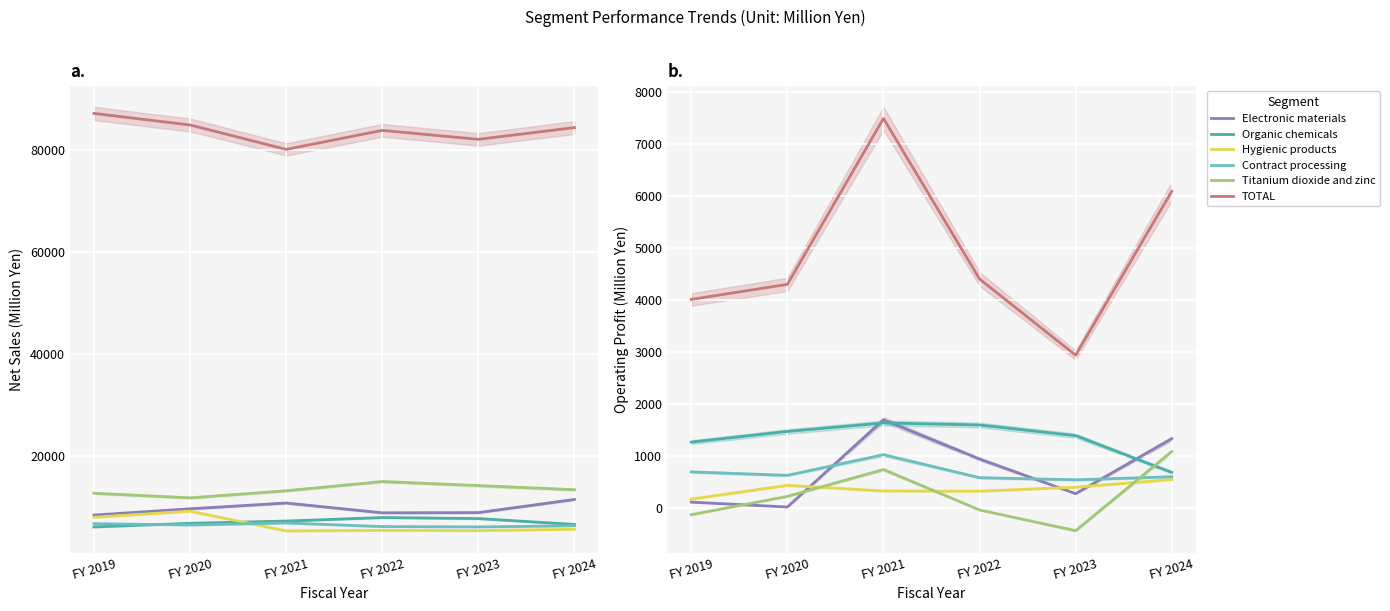

What is the value of the Hygienic products Net Sales point at the 6th from the left?

5709